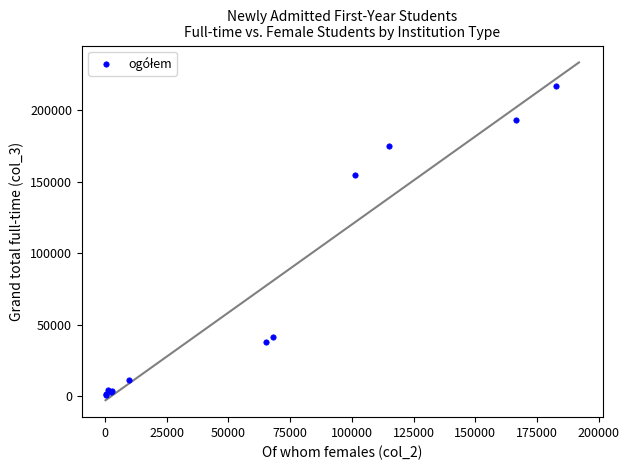

What Y value in the scatter plot is closest to 108697?

155124